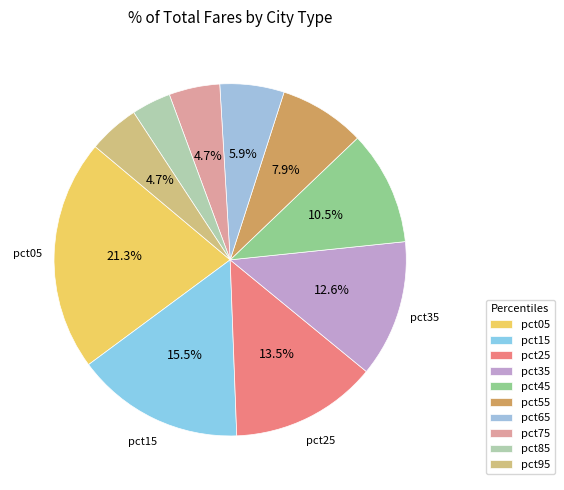

To the nearest percent, what is the difference between the pct65 and pct25 slice percentages?

8%